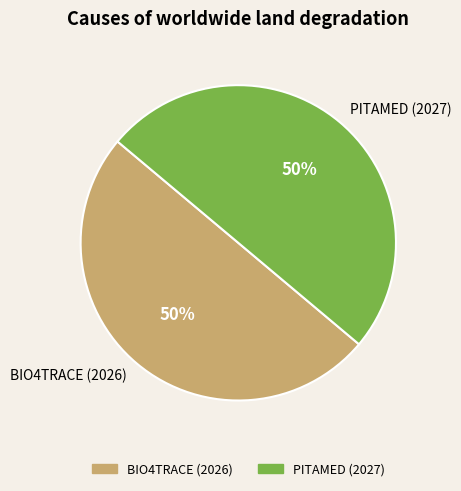

Do PITAMED (2027) and BIO4TRACE (2026) together represent more than half of the pie?

Yes